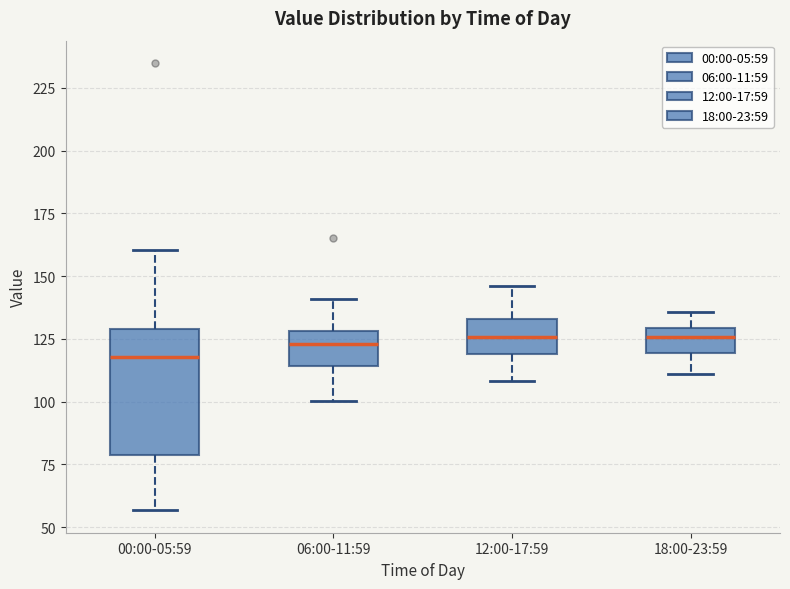

Where is the lower edge of the box for 00:00-05:59 on the y-axis? The values are not printed on the chart, so give them approximately, as read against the axis.

80